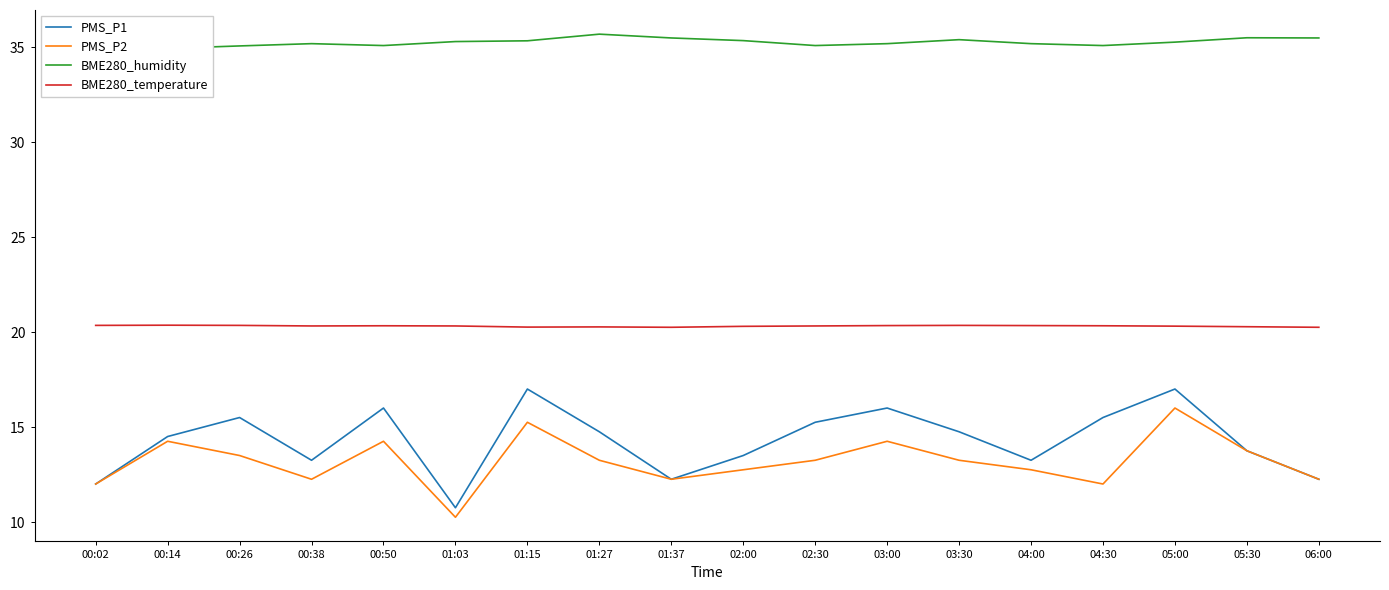

What is the minimum value for BME280_humidity?

34.5